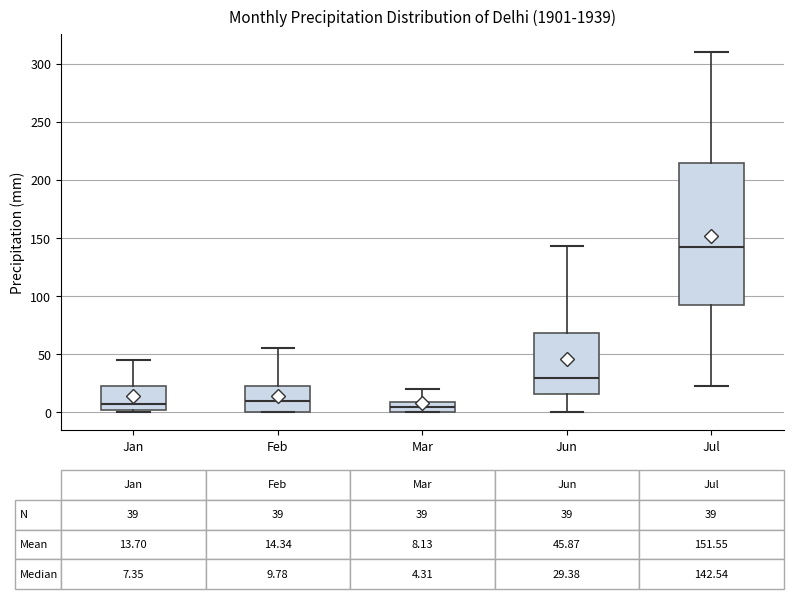

Which box is the tallest, from its lower edge to its upper edge?

Jul